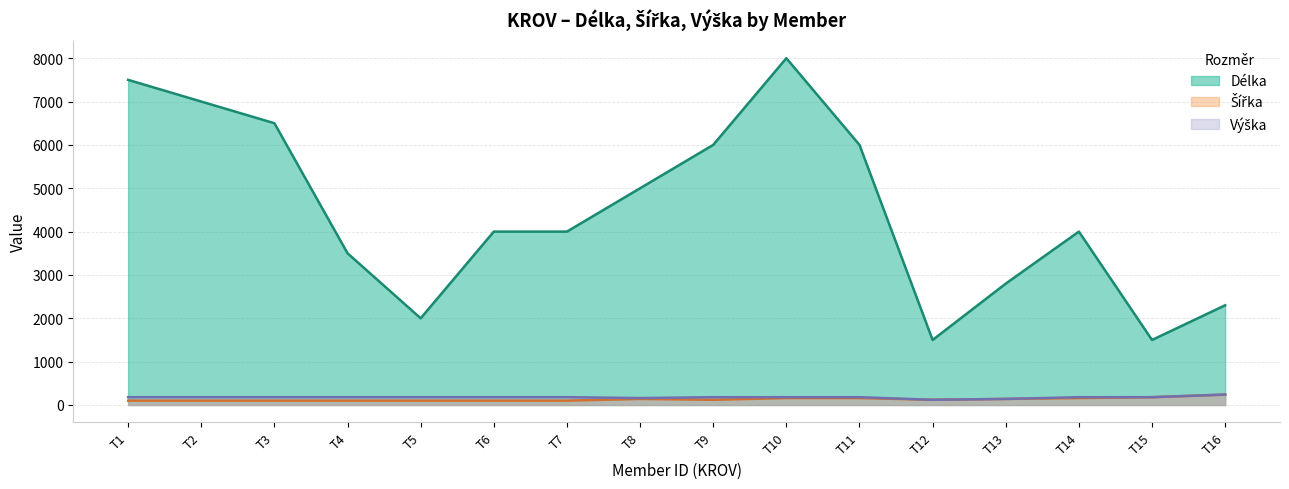

Is it true that Šířka (line) equals 65 at T9?

False